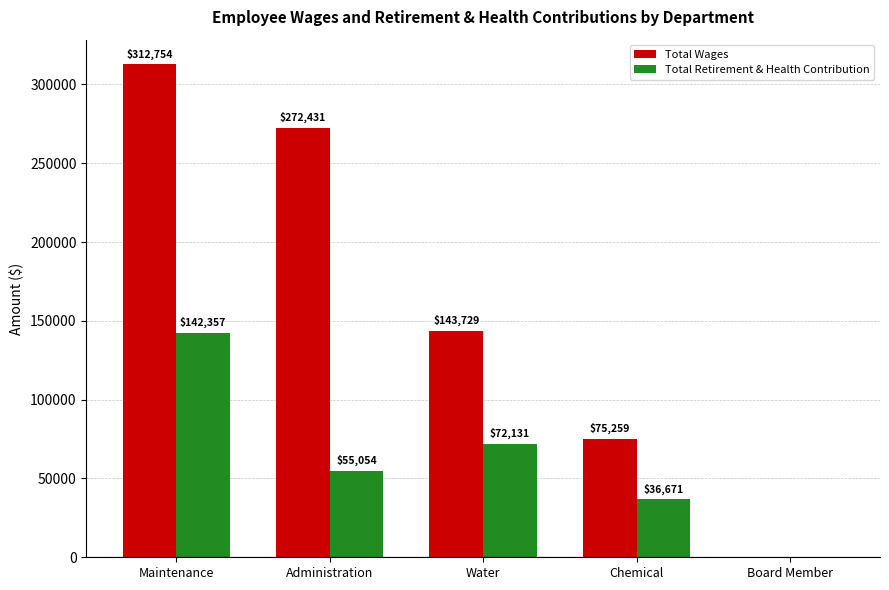

At which label does Total Wages reach its peak?

Maintenance